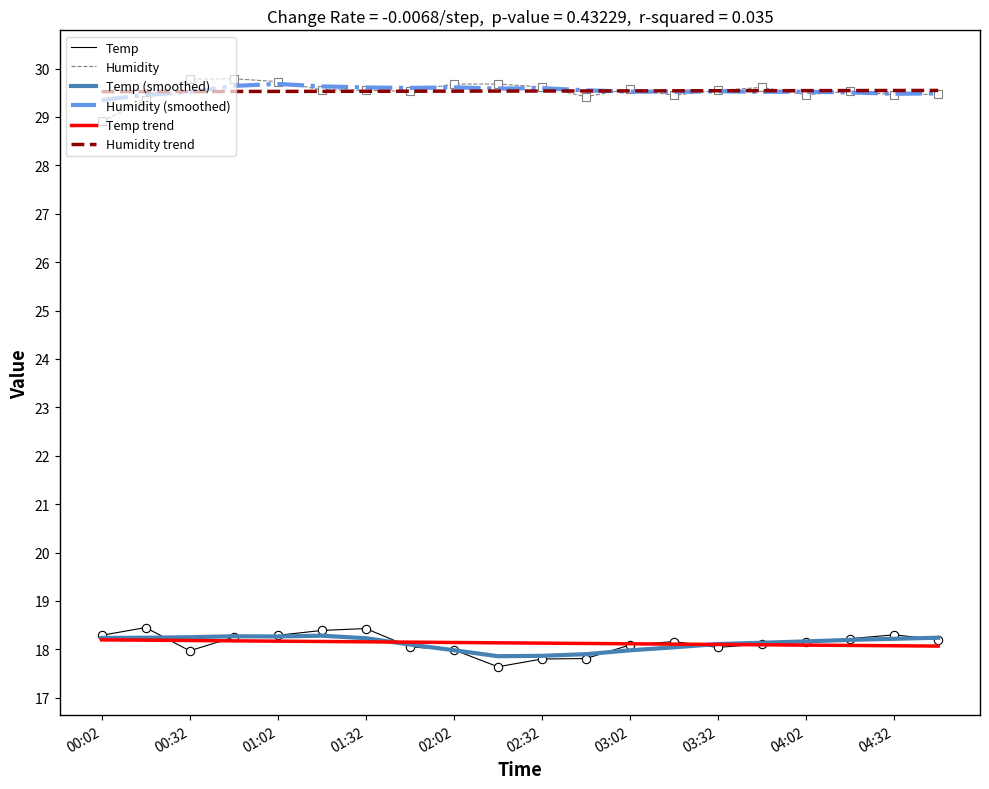

At how many categories does at least one series exceed 26?

20